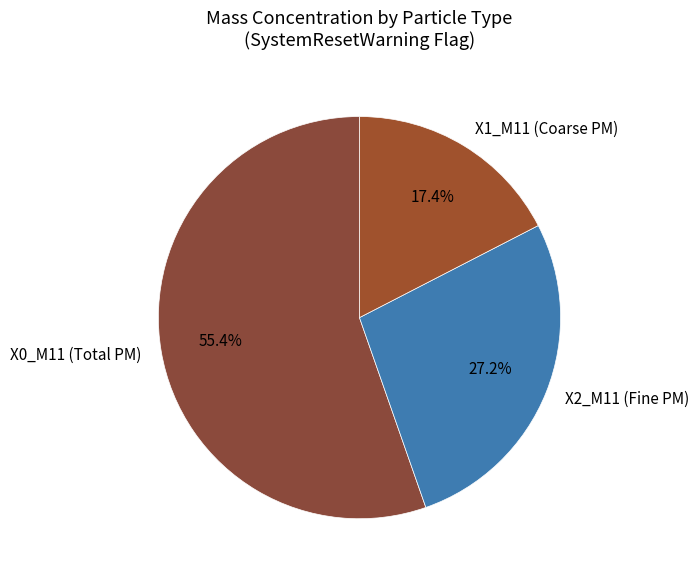

Is there a majority slice in this chart?

Yes